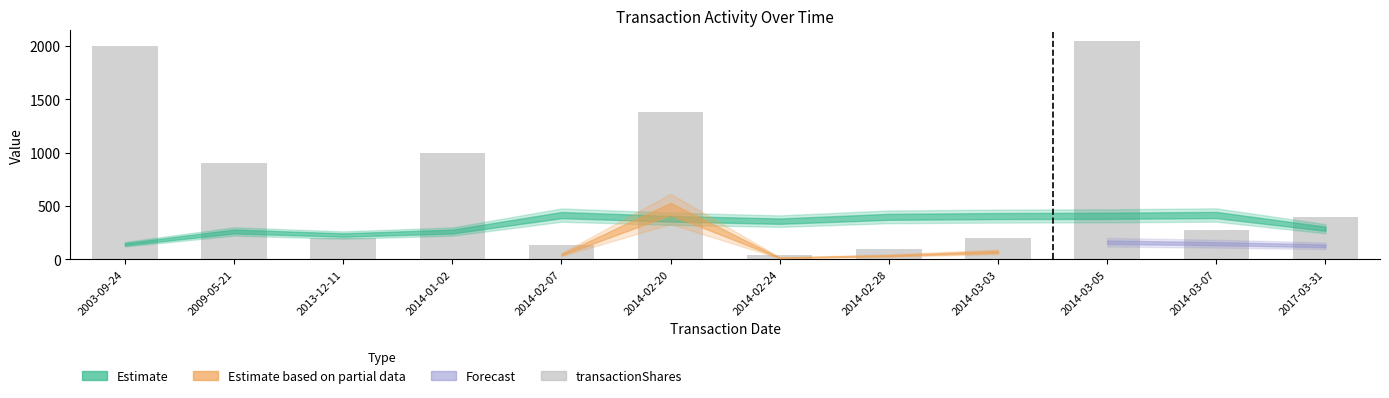

At which category does the chart reach its peak across all series?

2014-03-05